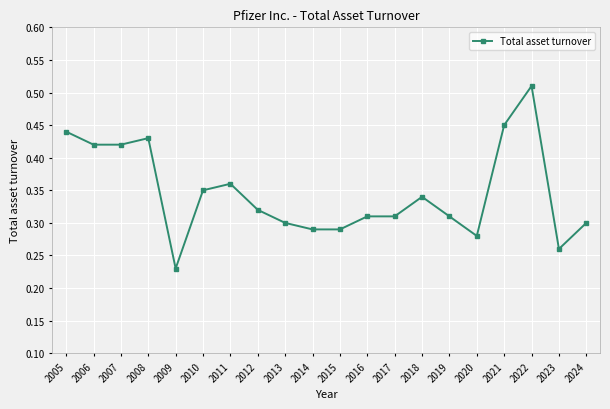

True or false: there are more than 0 points higher than both neighbors.

True